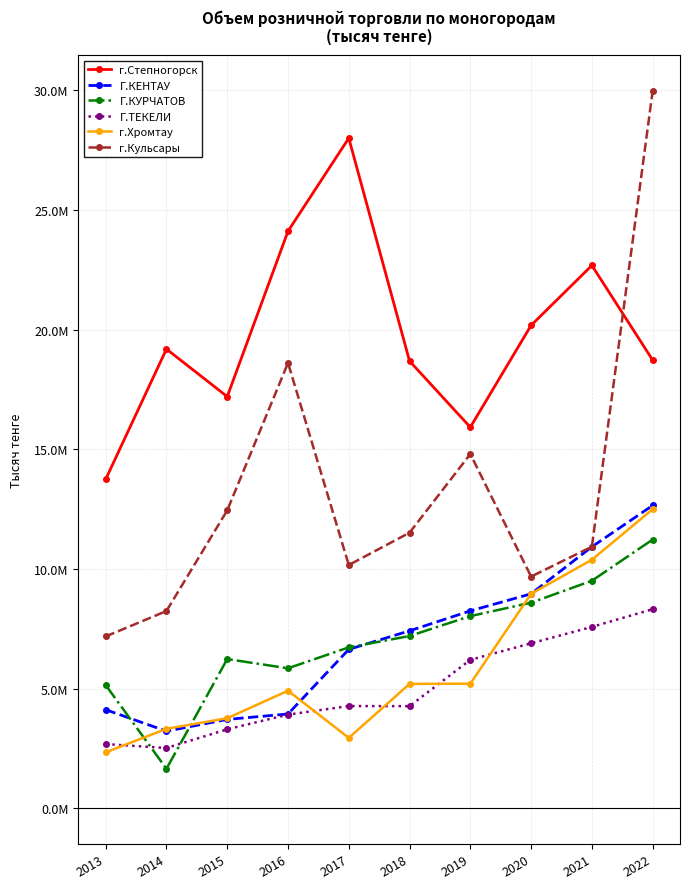

At which label does г.Хромтау first exceed 5193309?

2019